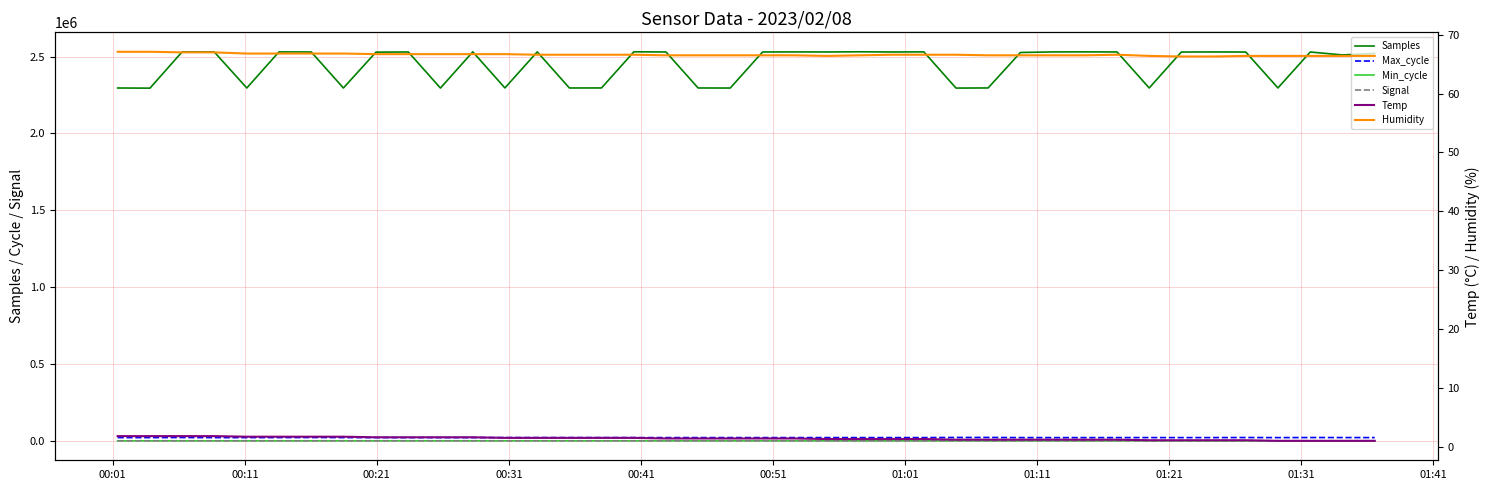

Is the value of Min_cycle at 27 greater than the value of Signal at 19?

Yes